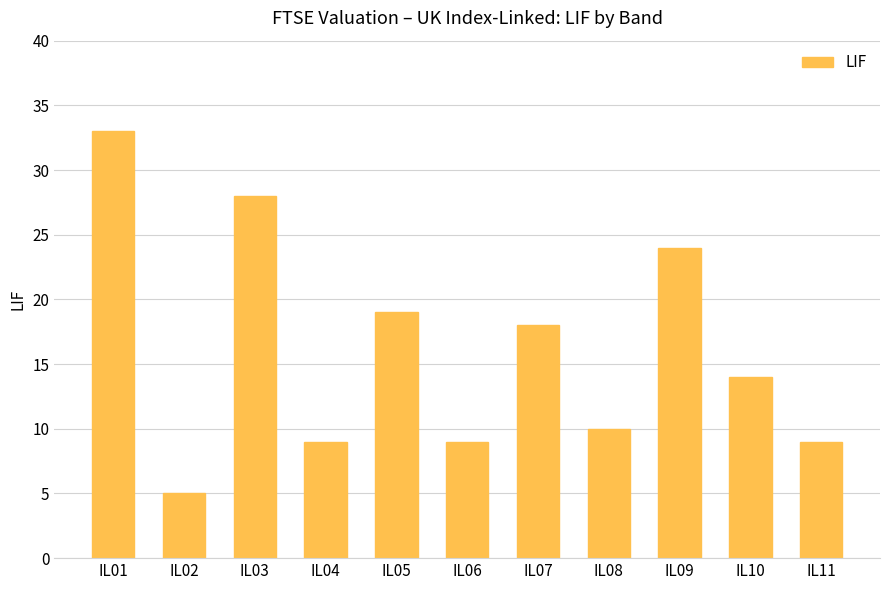

What is the change in value from IL03 to IL07?

-10